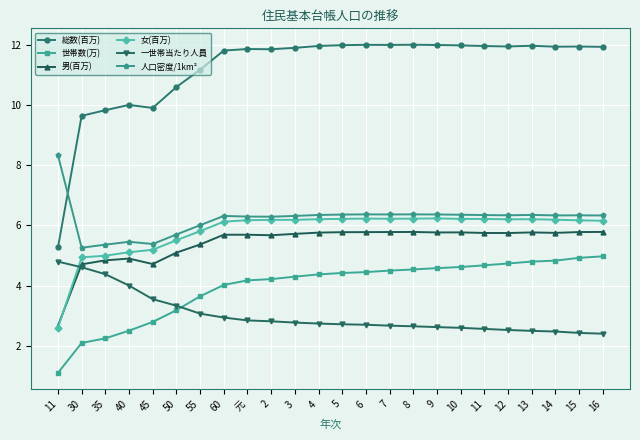

What is the greatest value displayed?

12.0